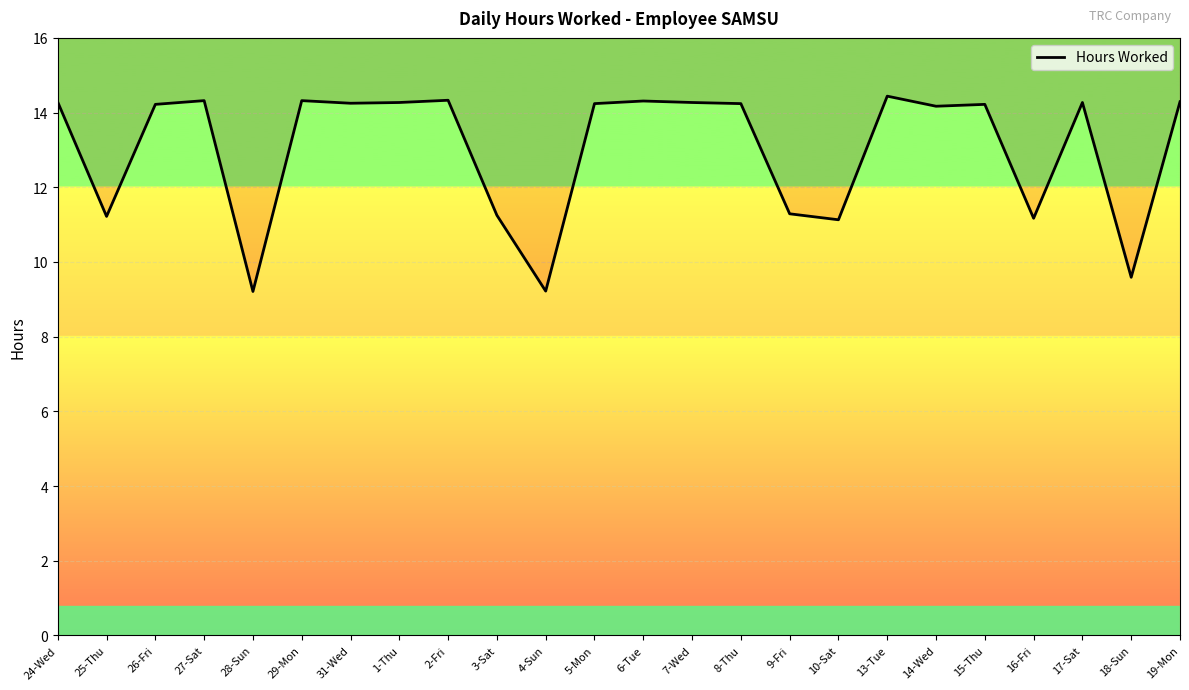

Count the number of values greater than 14.

16